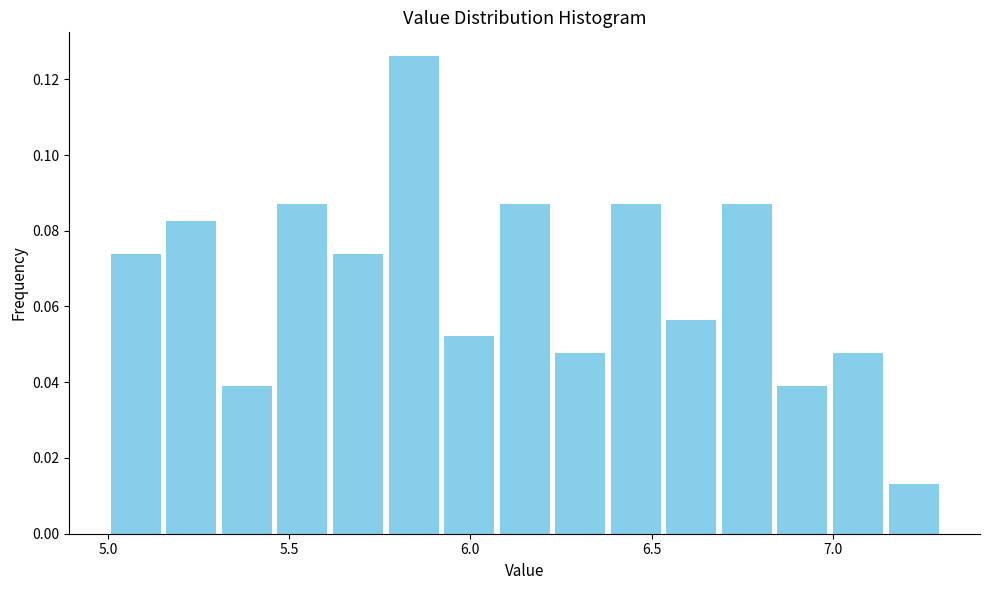

Around what value on the x-axis is the tallest bar? Give the approximate position of its centre, as read against the axis.

5.85